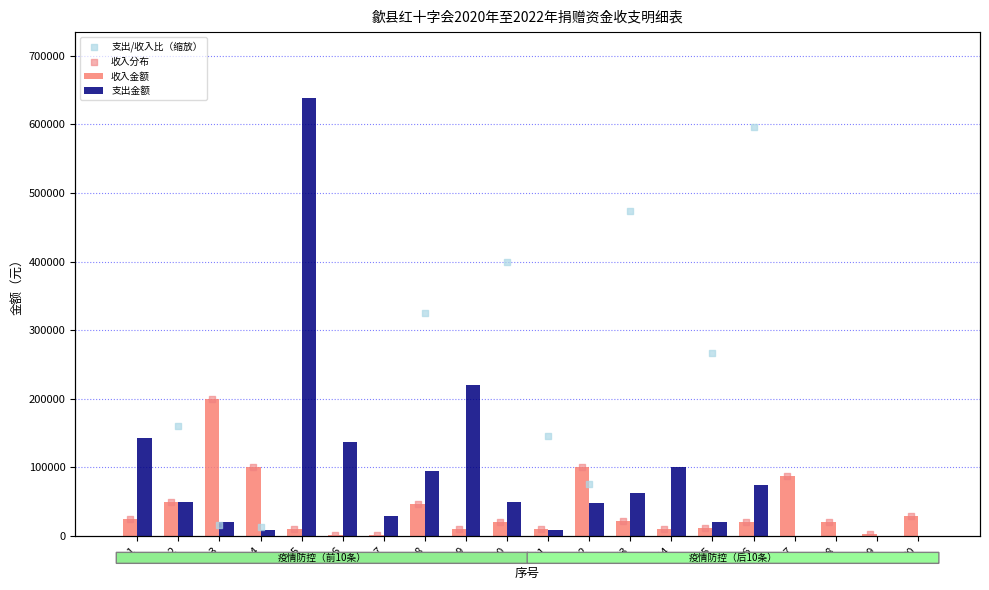

Is the value of 支出金额 at 13 greater than the value of 收入金额 at 18?

Yes